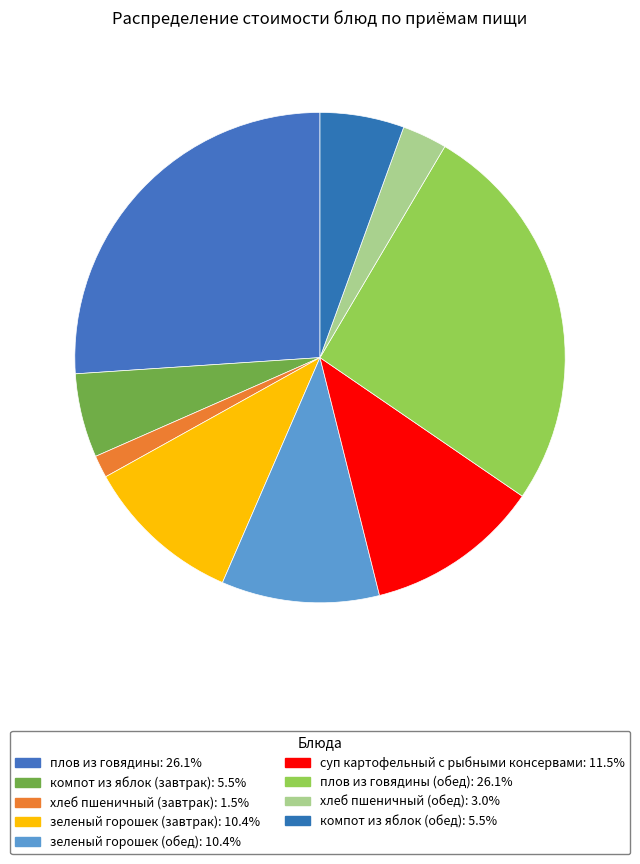

To the nearest percent, what is the average slice percentage?

11%